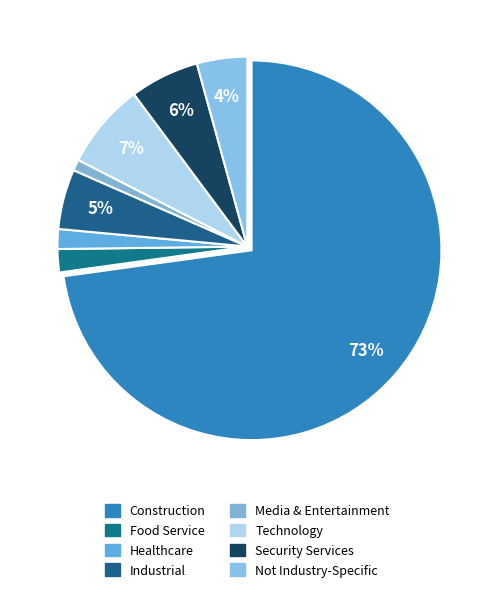

How many slices are in this pie chart?

8